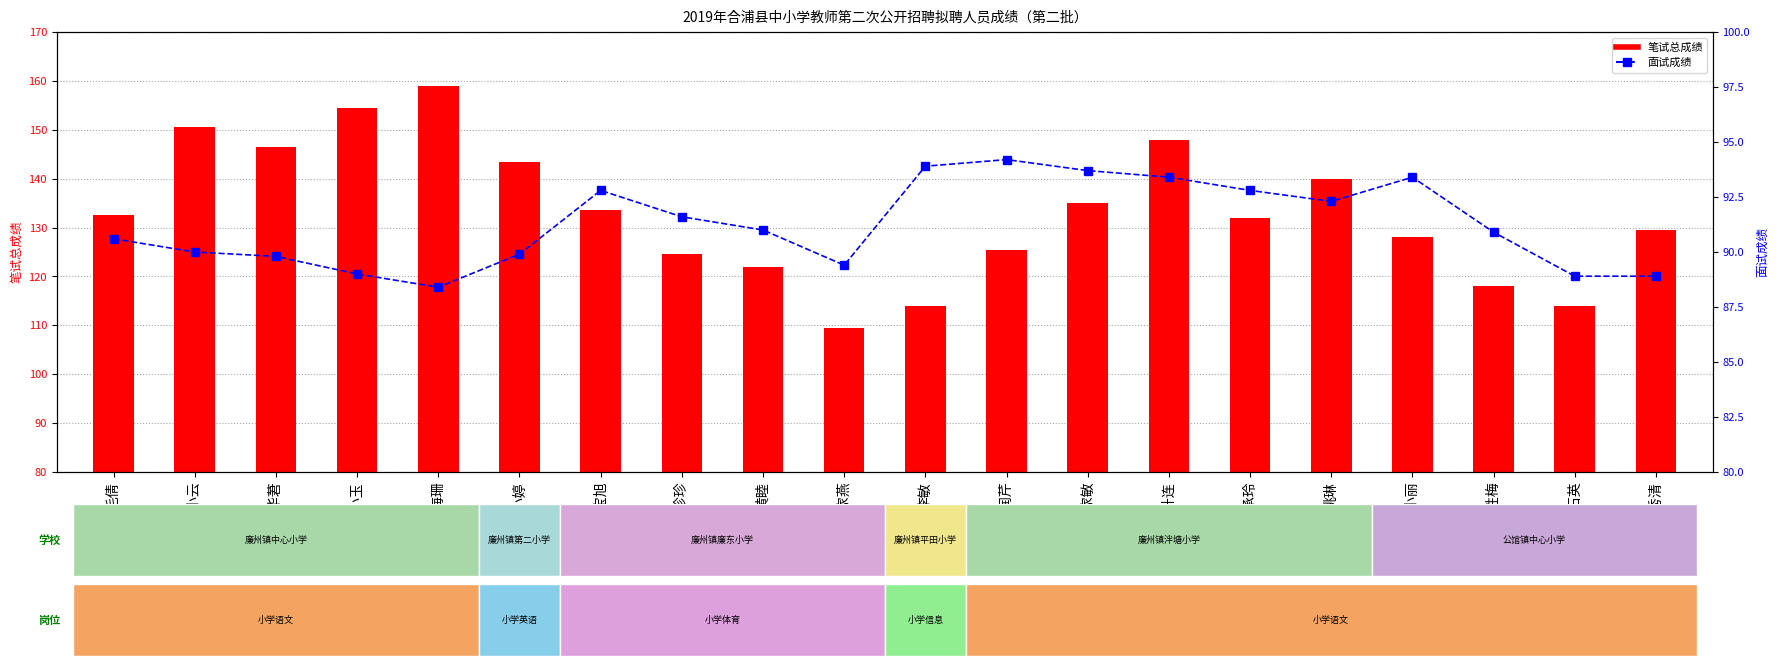

What is the total value across all series at 黄睦?

213.0